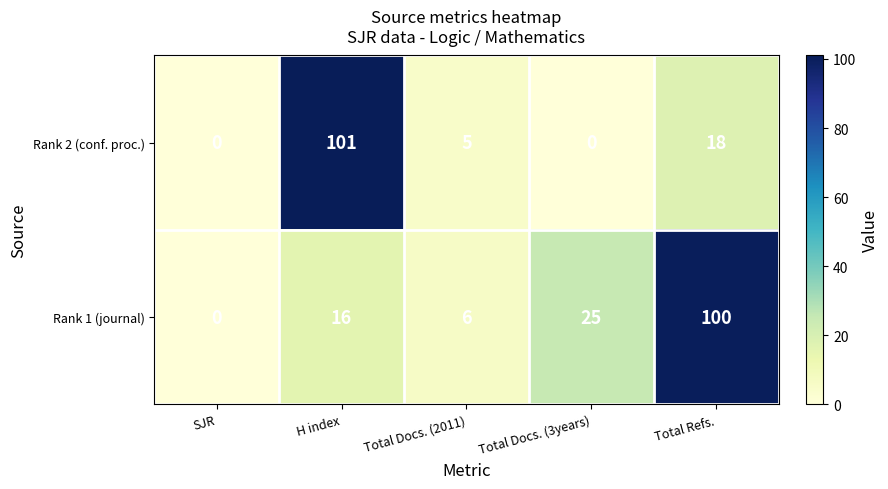

How many values in Rank 2 (conf. proc.) are above zero?

3